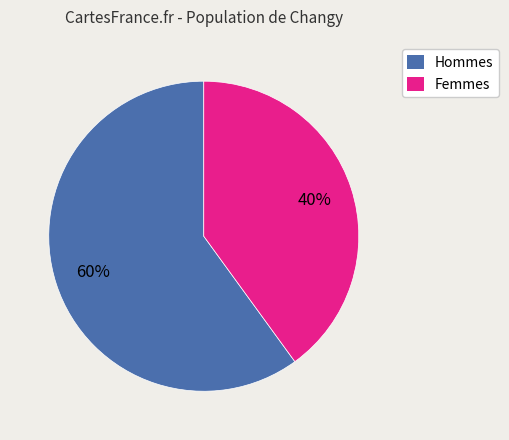

Is there any slice that represents more than half of the pie?

Yes